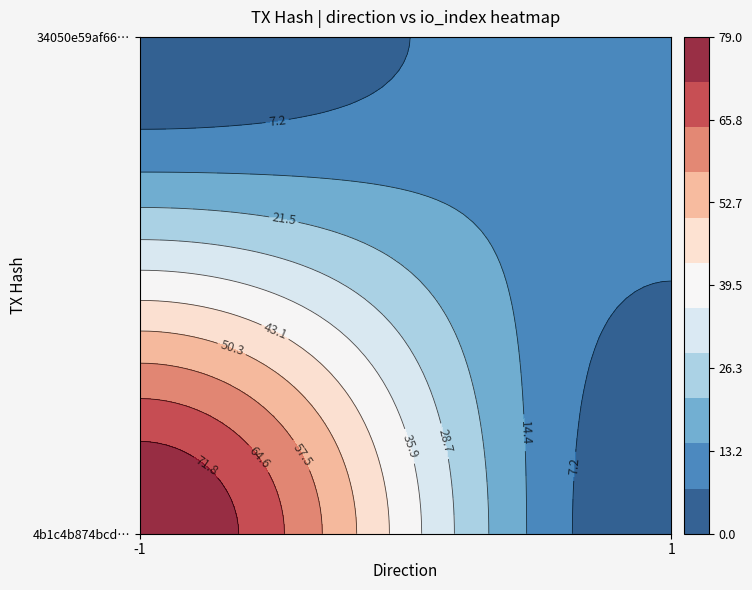

How many values in the 34050e59af66b861b079f03f5d8203eddc1a3c8 series are below 14?

1